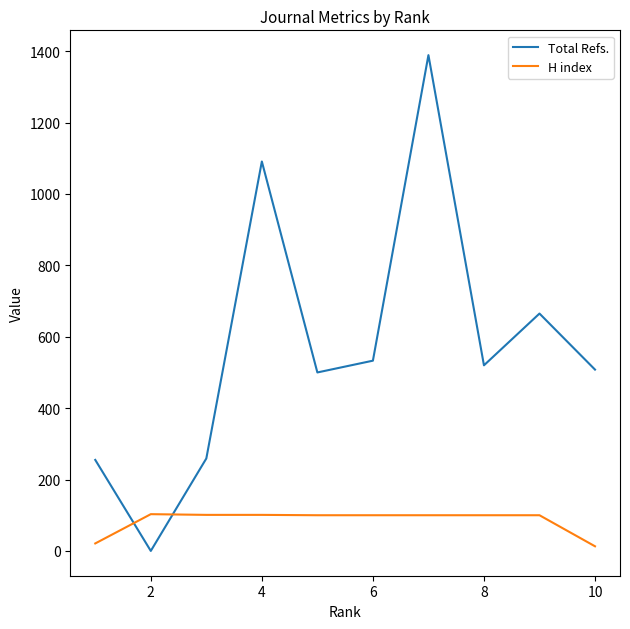

List the series in order of their overall mean, lowest first.

H index, Total Refs.